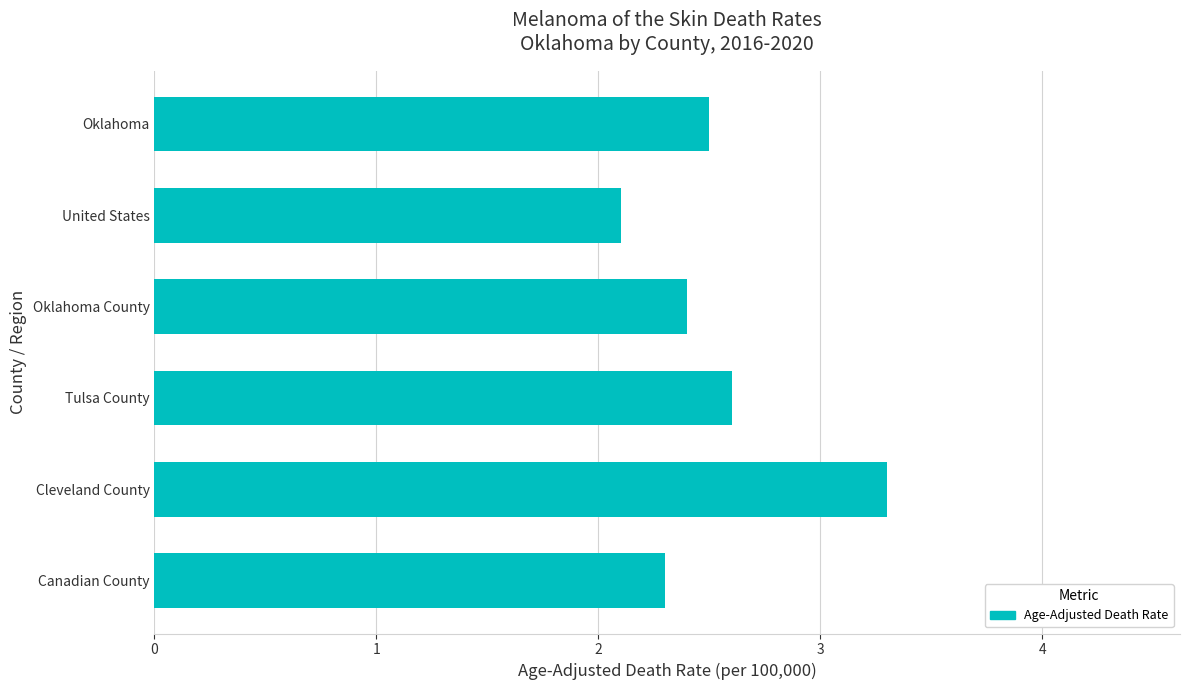

Is it true that the value at Cleveland County is 4.4?

False